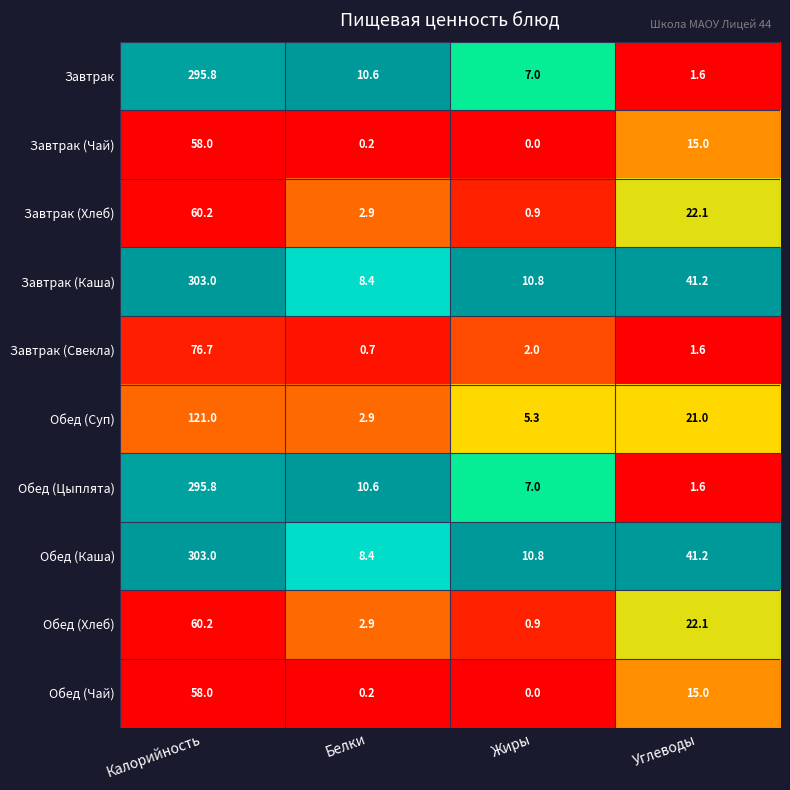

What is the sum of the Обед (Цыплята) values at Калорийность and Углеводы?

297.4